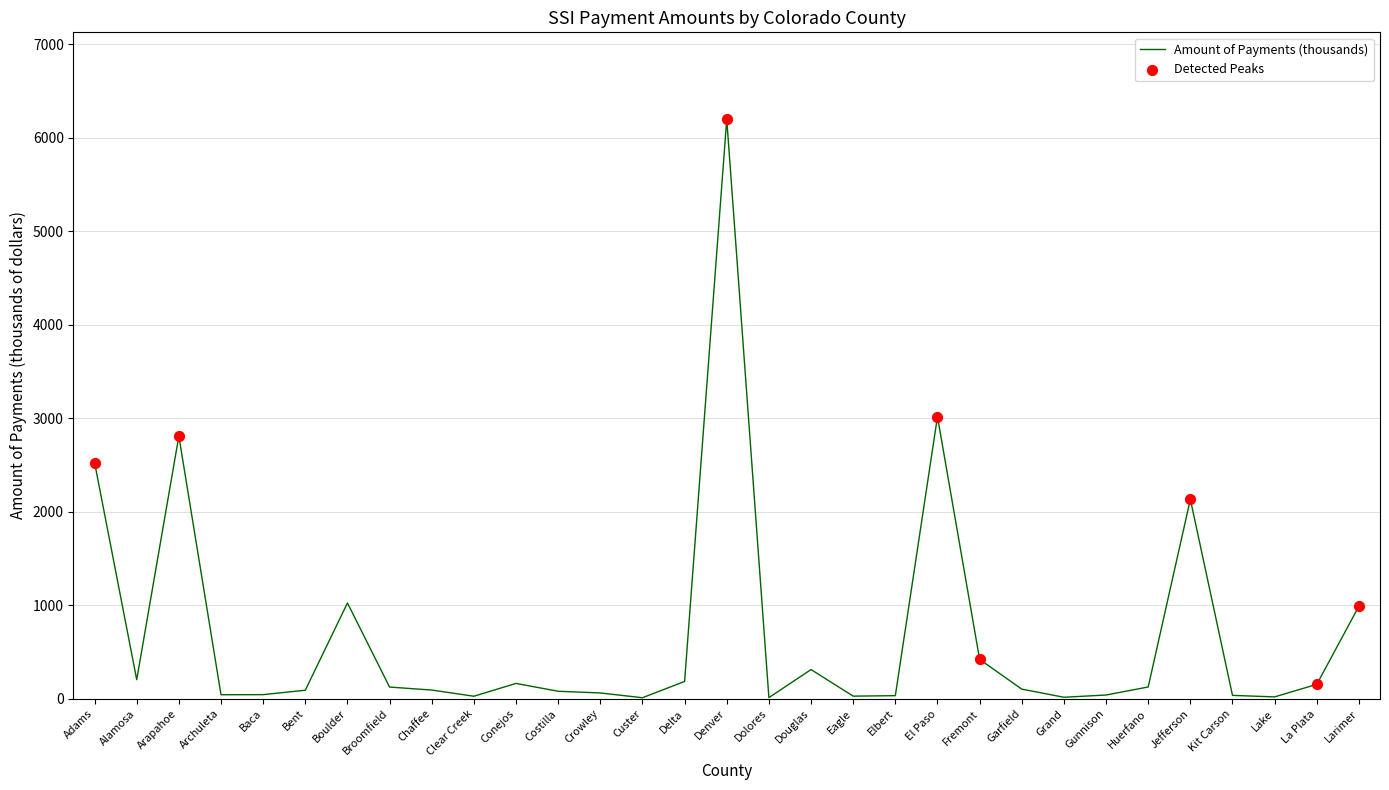

Approximately how many times larger is the value at Crowley compared to Bent?

0.7